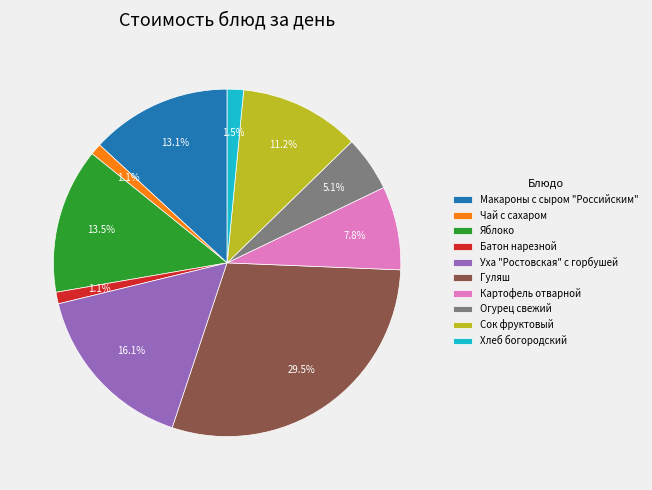

What portion of the pie excludes Чай с сахаром?

98.9%